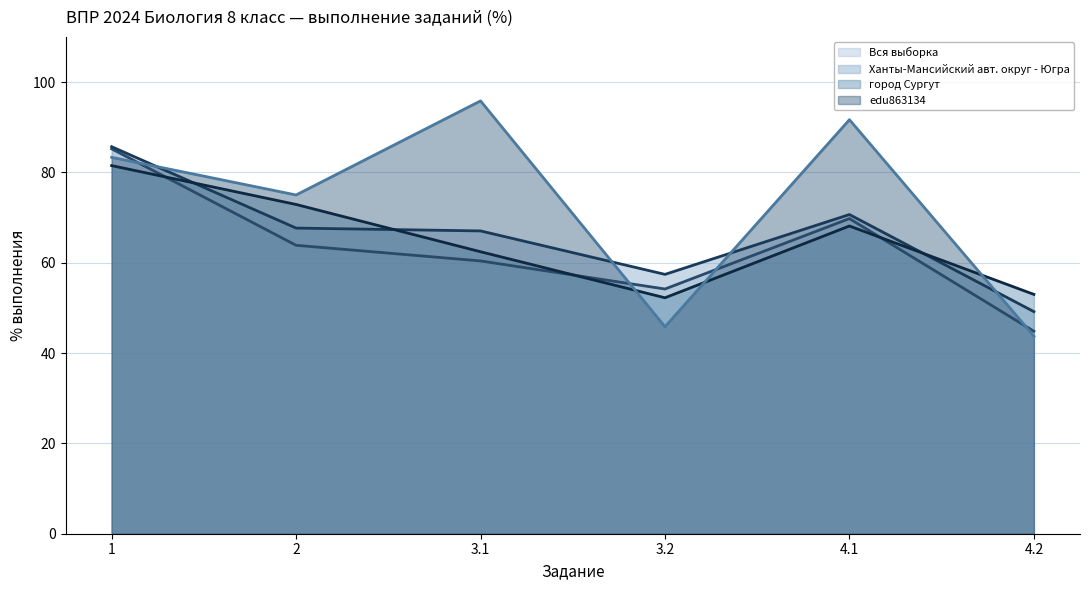

What is the sum of the город Сургут (line) values at 1 and 4.2?

134.5